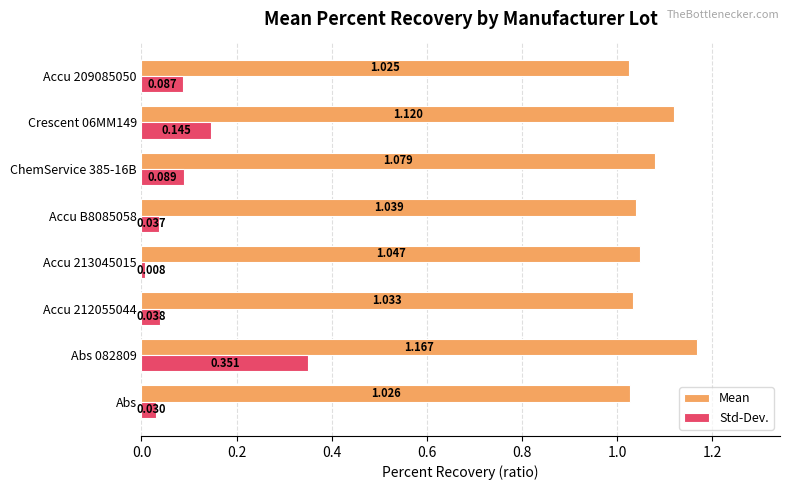

At Abs, list the series in order from smallest to largest.

Std-Dev., Mean